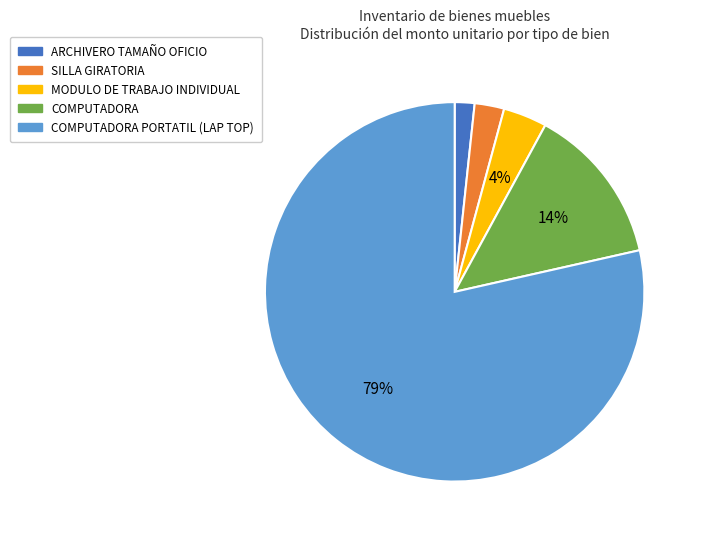

Count the number of slices in the pie.

5